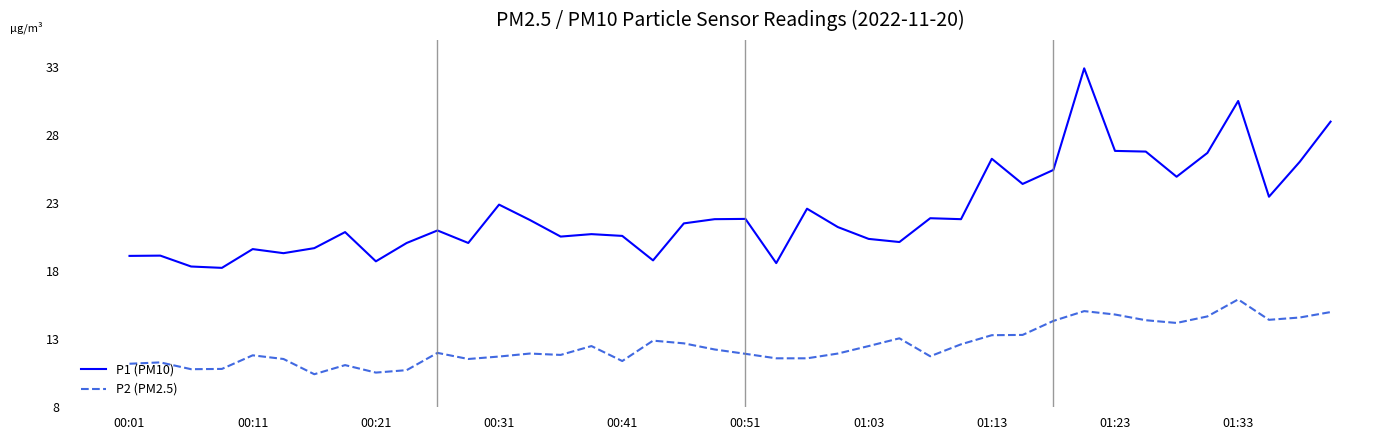

Which series has the largest total across all categories?

P1 (PM10)